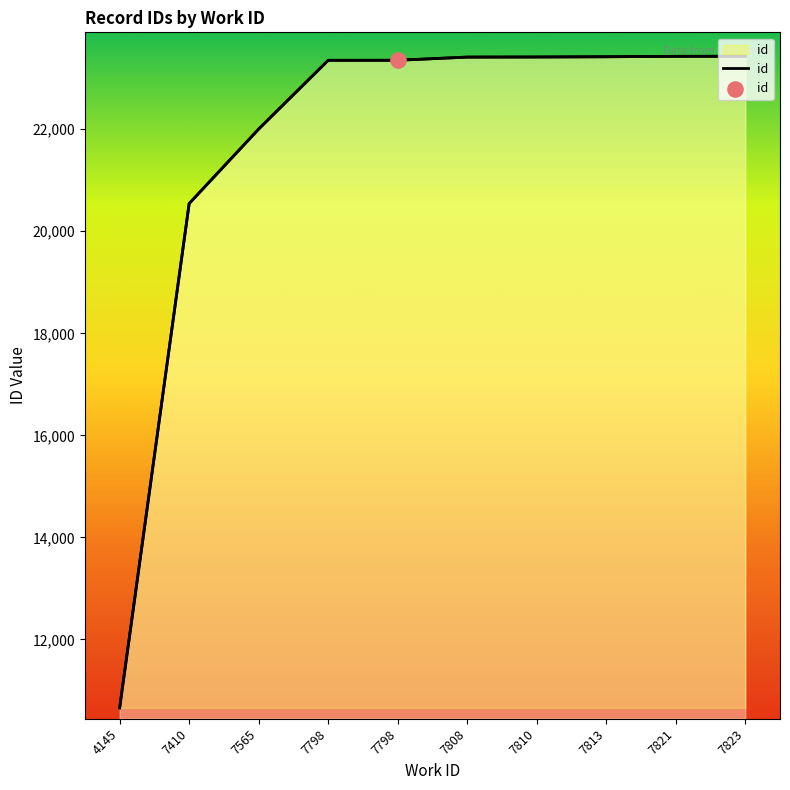

What is the ratio of the value at 7410 to the value at 7821?

0.9